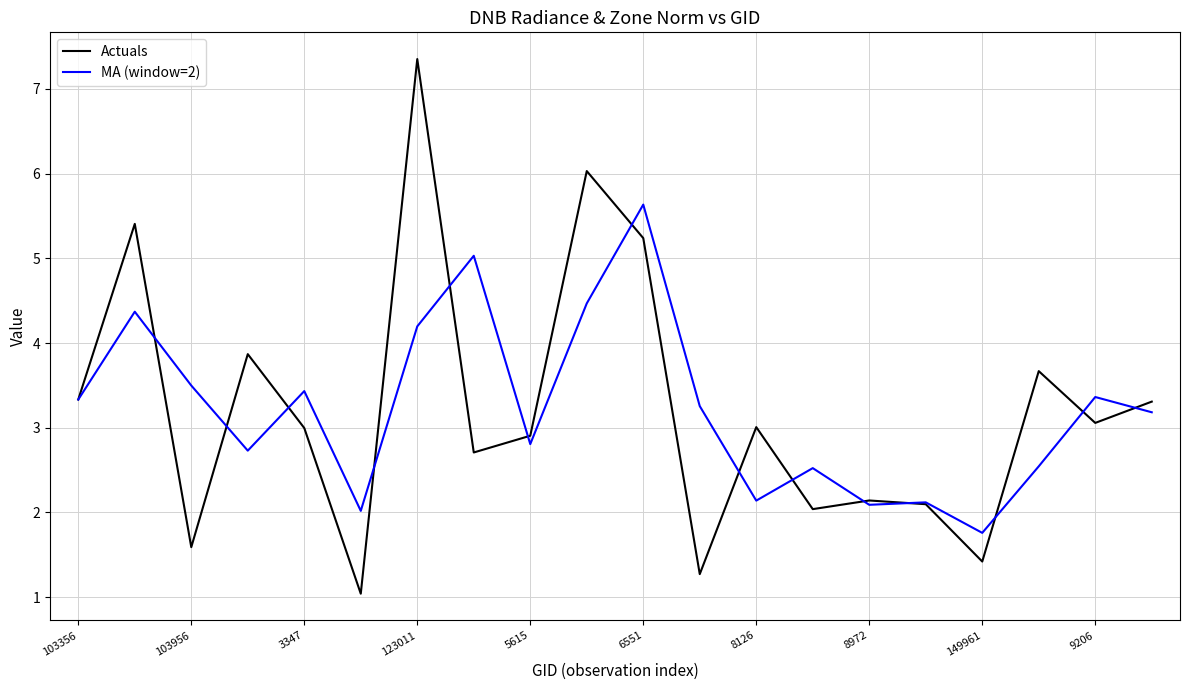

What is the difference between the second highest and minimum values in the Actuals series?

5.0